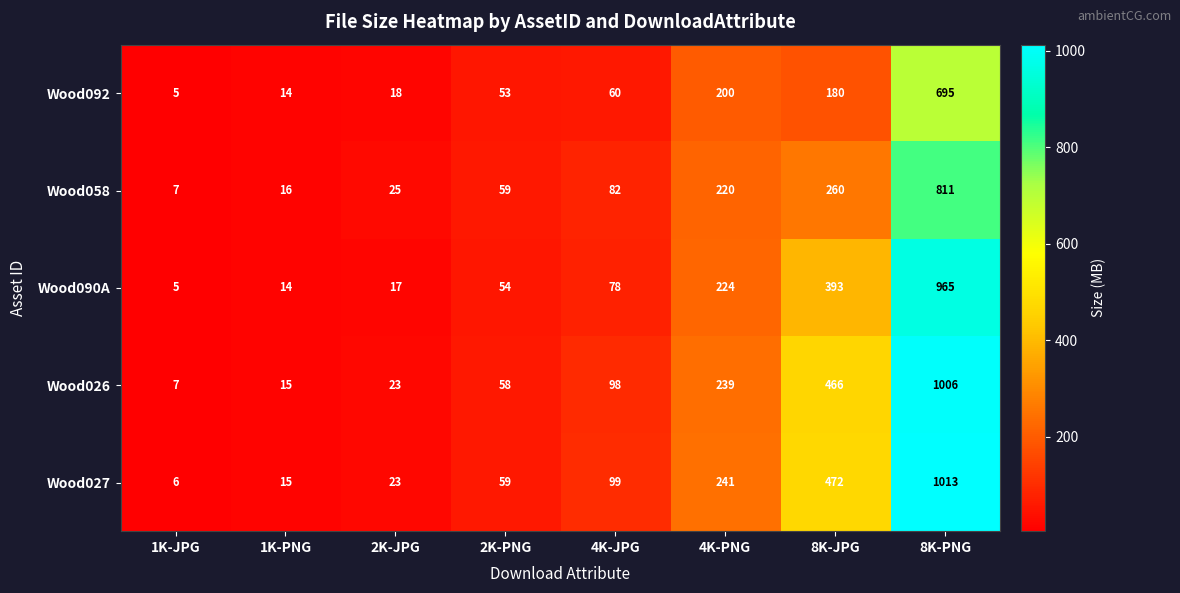

The Wood058 series shows 811 at 8K-PNG. True or false?

True